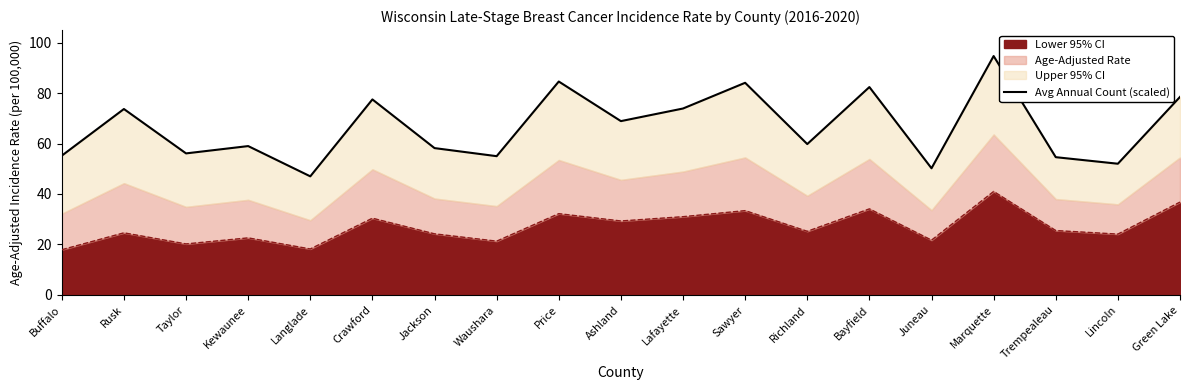

How many interior local valleys (lower than both neighbors) does the data have?

7